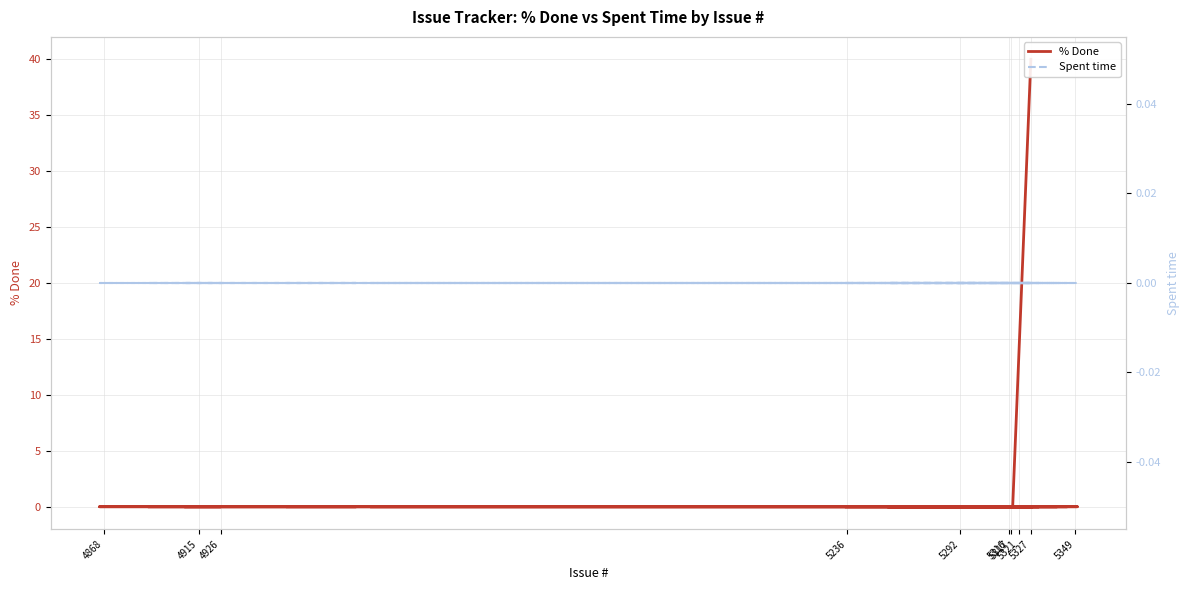

Is it true that % Done equals 0 at 5292?

True